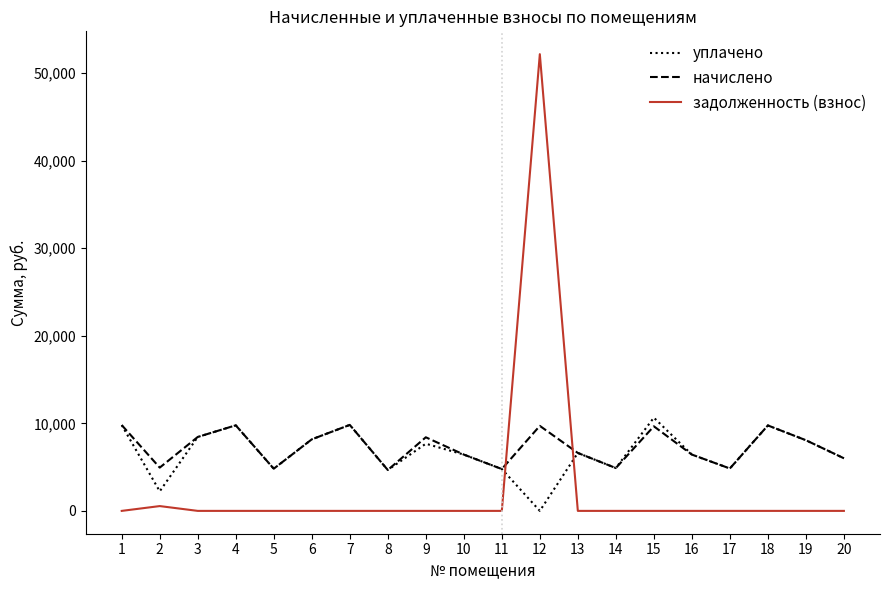

The value of уплачено at 4 is 5459.2. True or false?

False